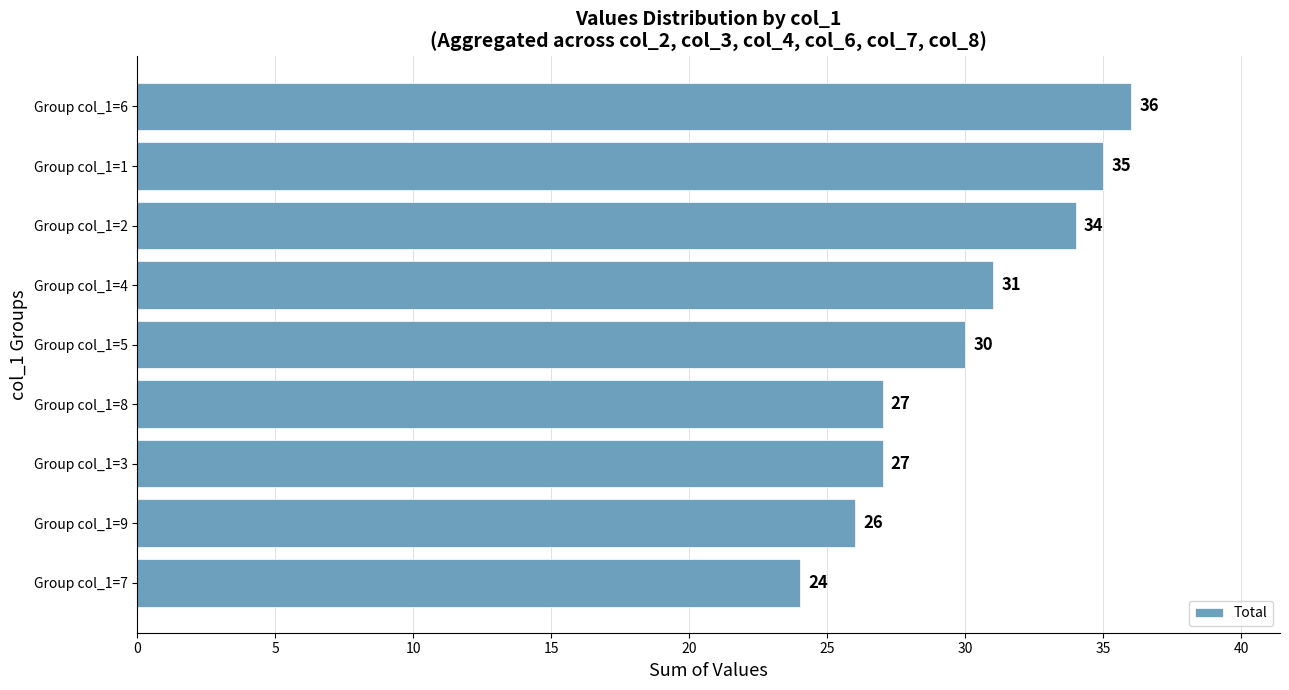

Approximately how many times larger is the value at Group col_1=5 compared to Group col_1=3?

1.1